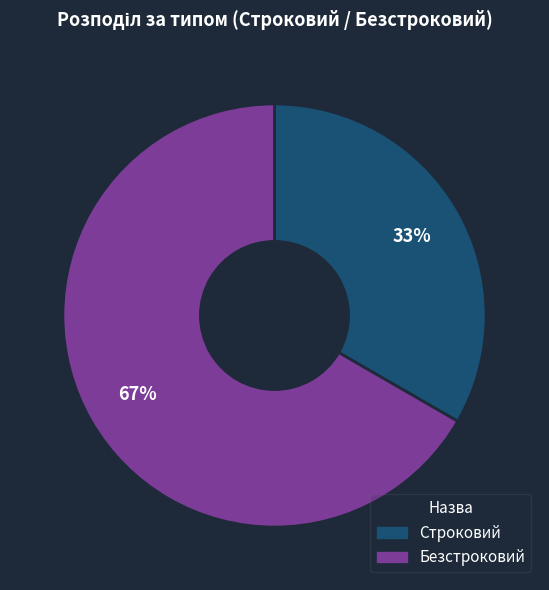

To the nearest percent, what is the average slice percentage?

50%